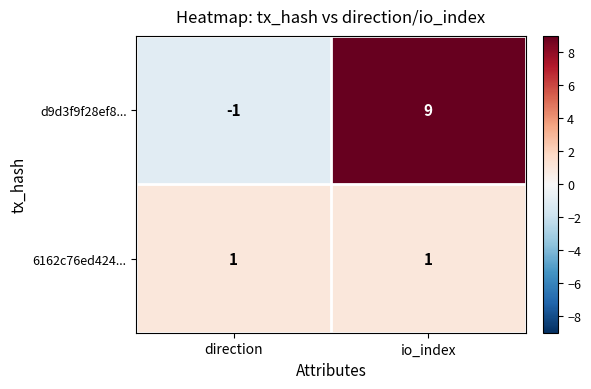

Which category has the lowest value in the d9d3f9f28ef8... series?

direction